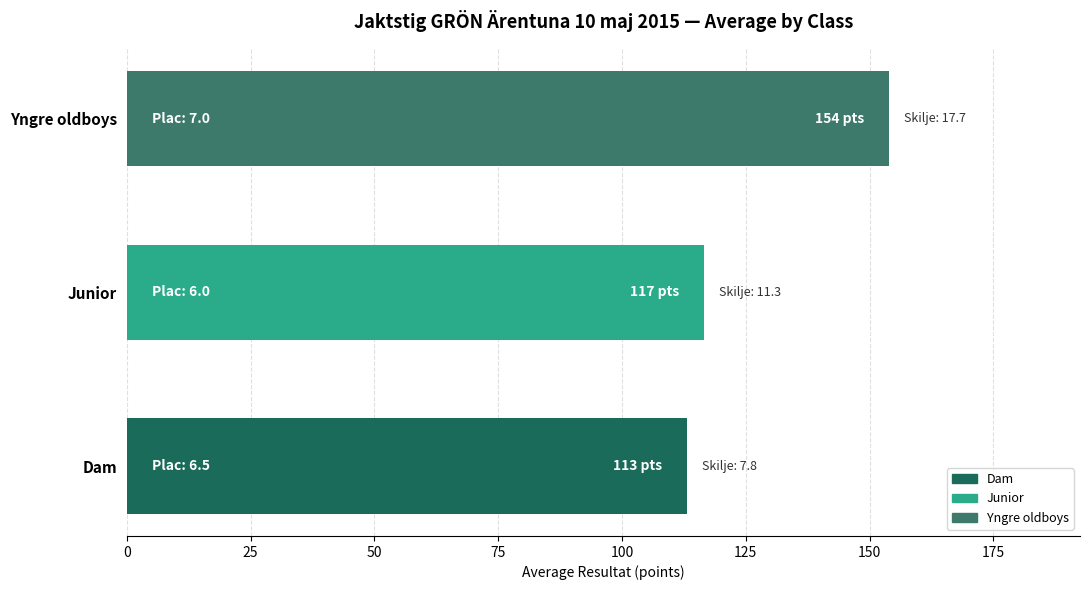

Read the value at Junior.

116.6